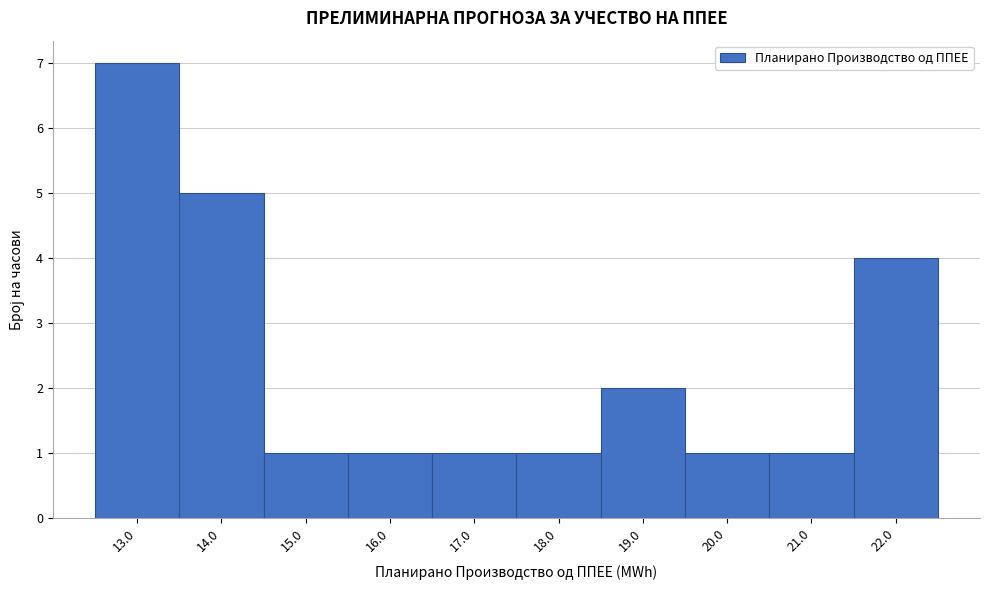

Over which range of the x-axis is the bar tallest?

12.4 to 13.4